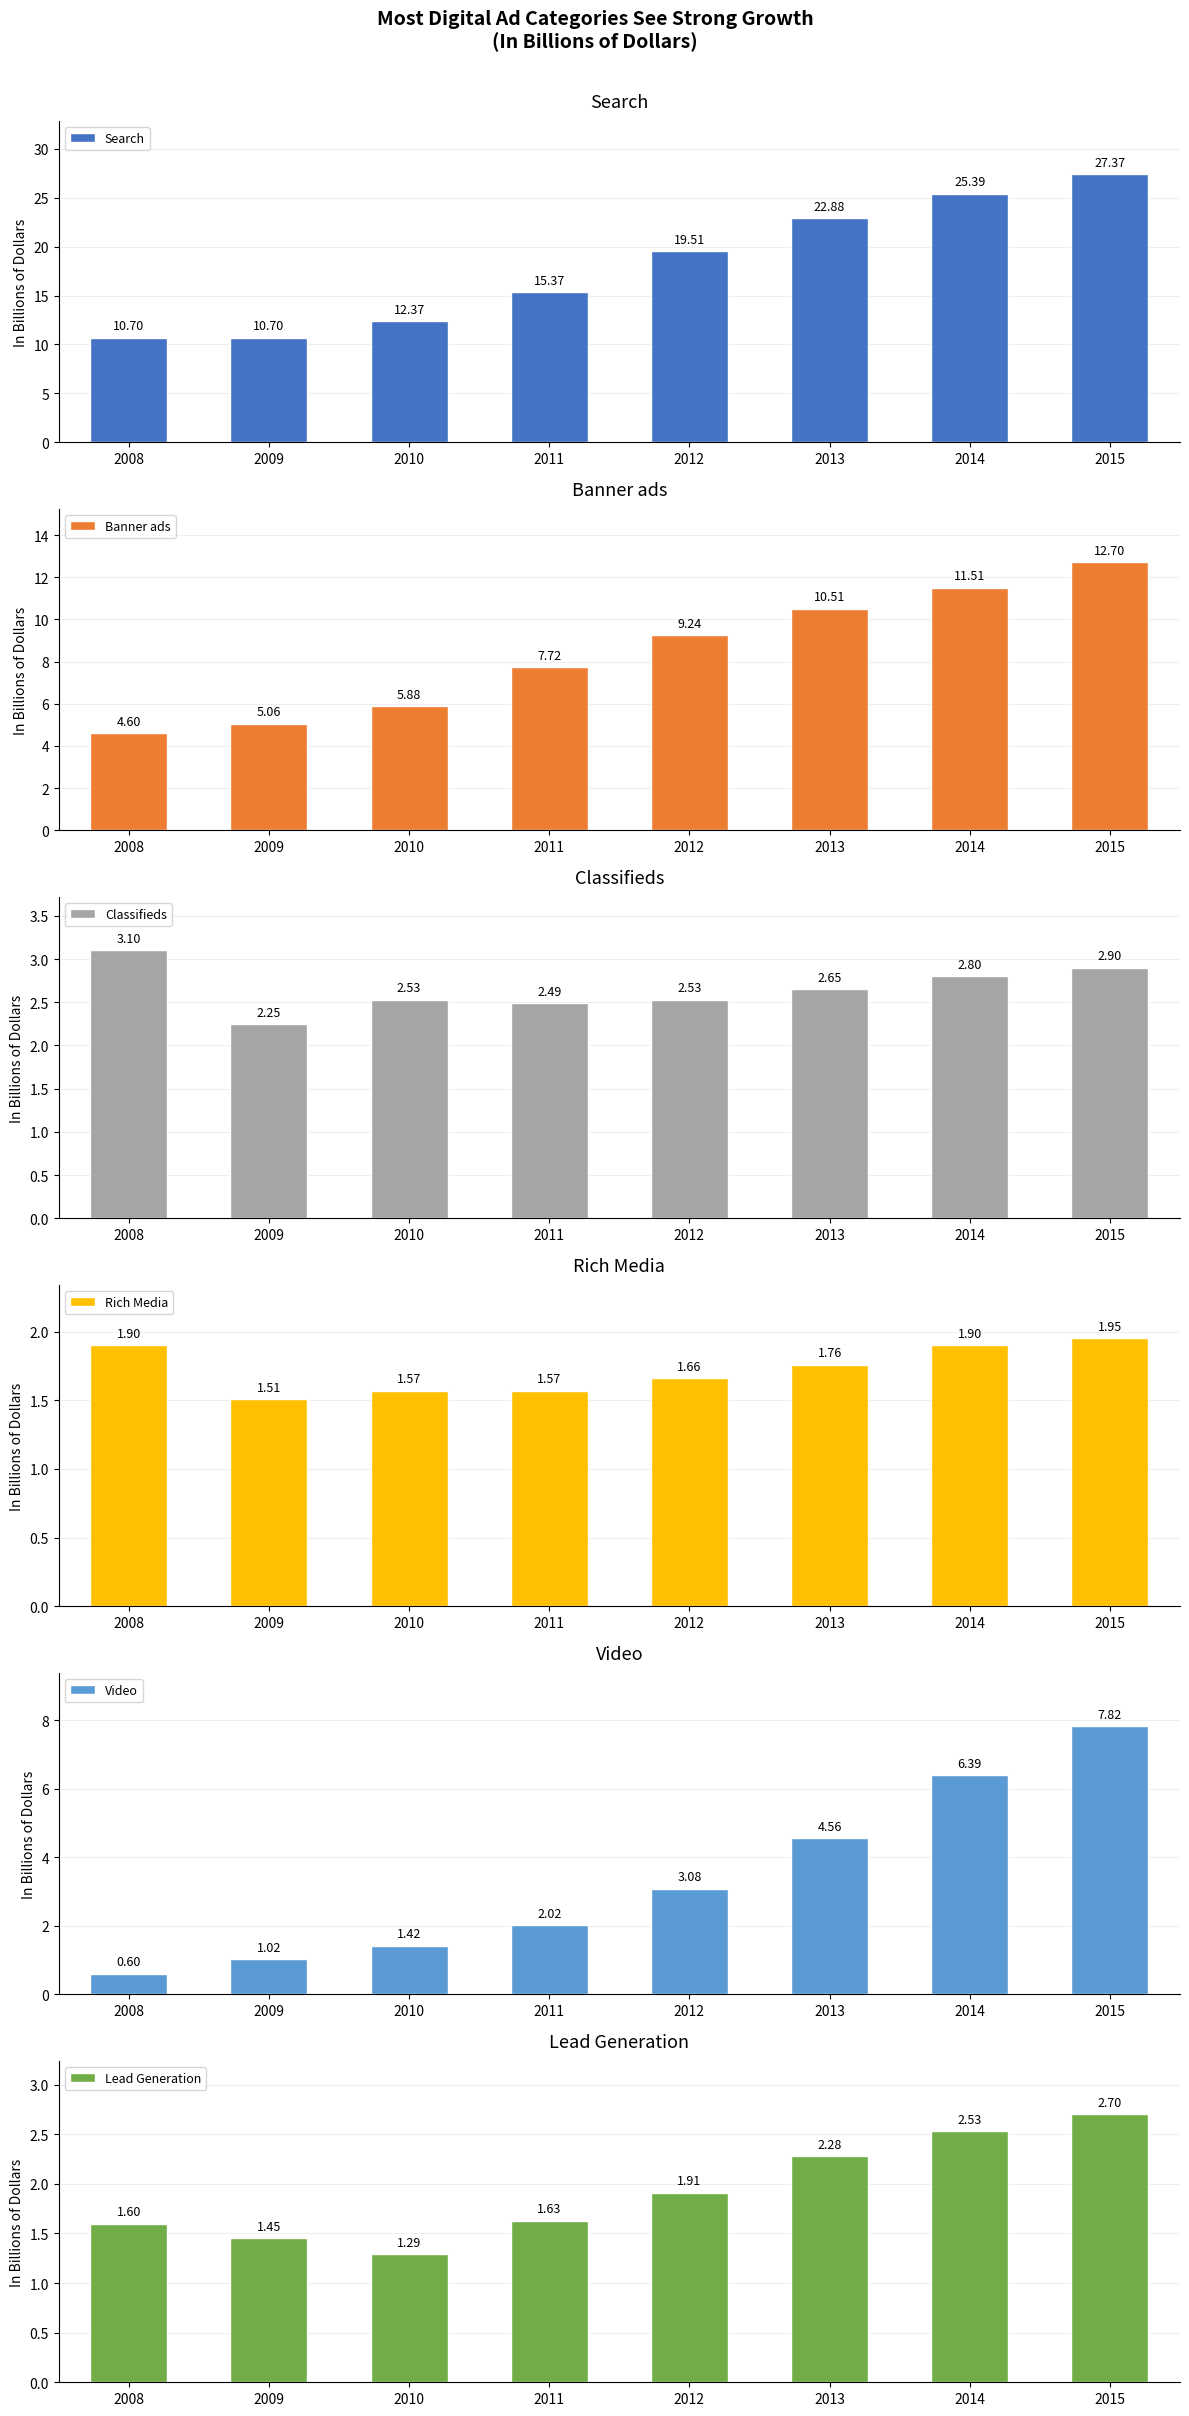

The value of Video at 2014 is 6.4. True or false?

True